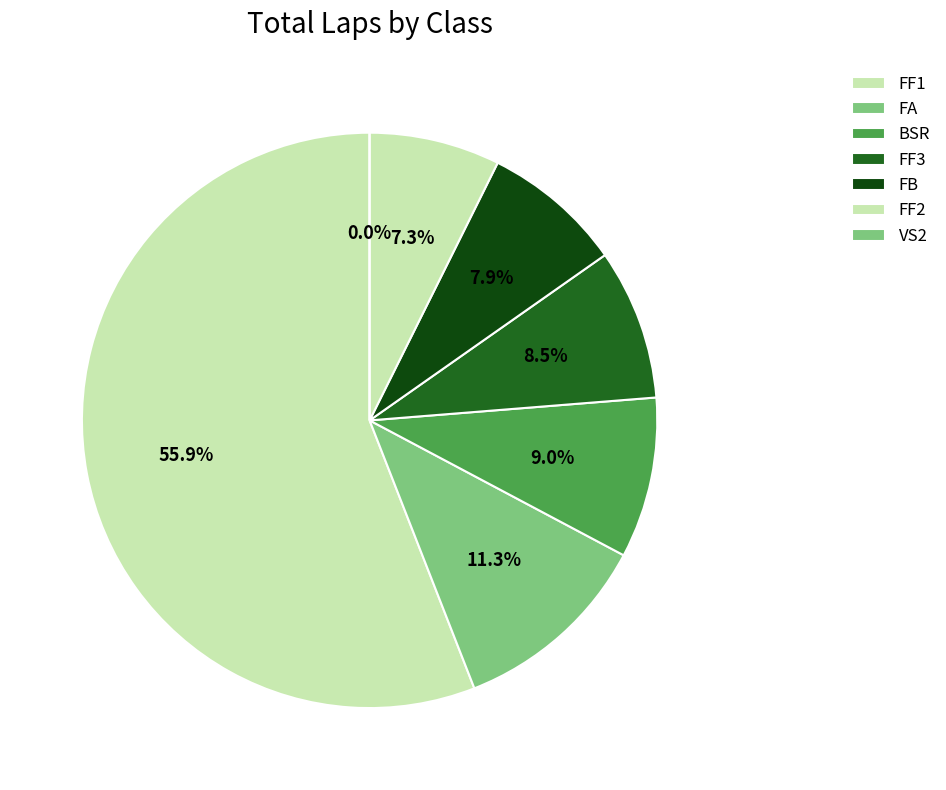

Does FF1 represent more than half of the total?

No